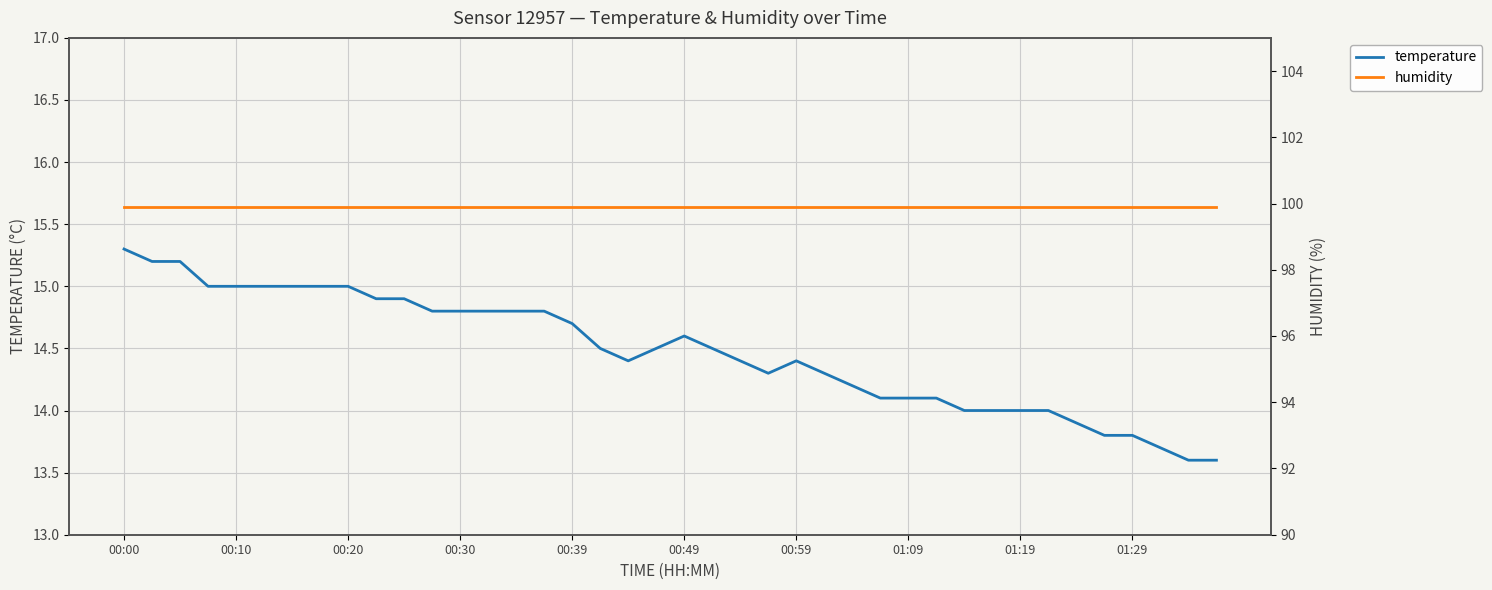

At which category does temperature reach its first local valley?

18